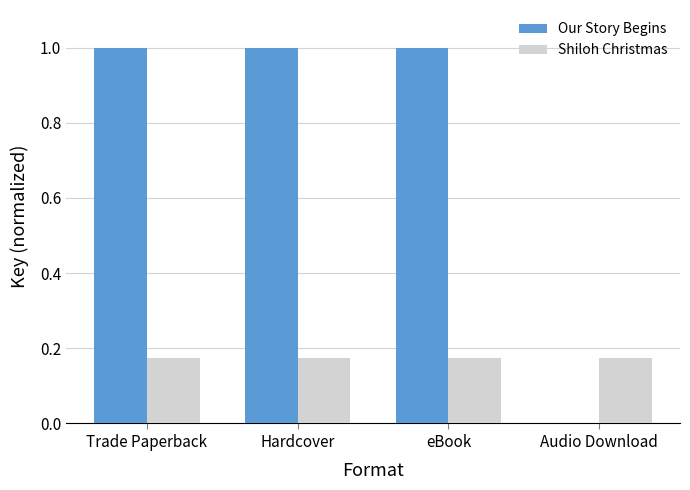

How many positive values does the Our Story Begins series have?

3